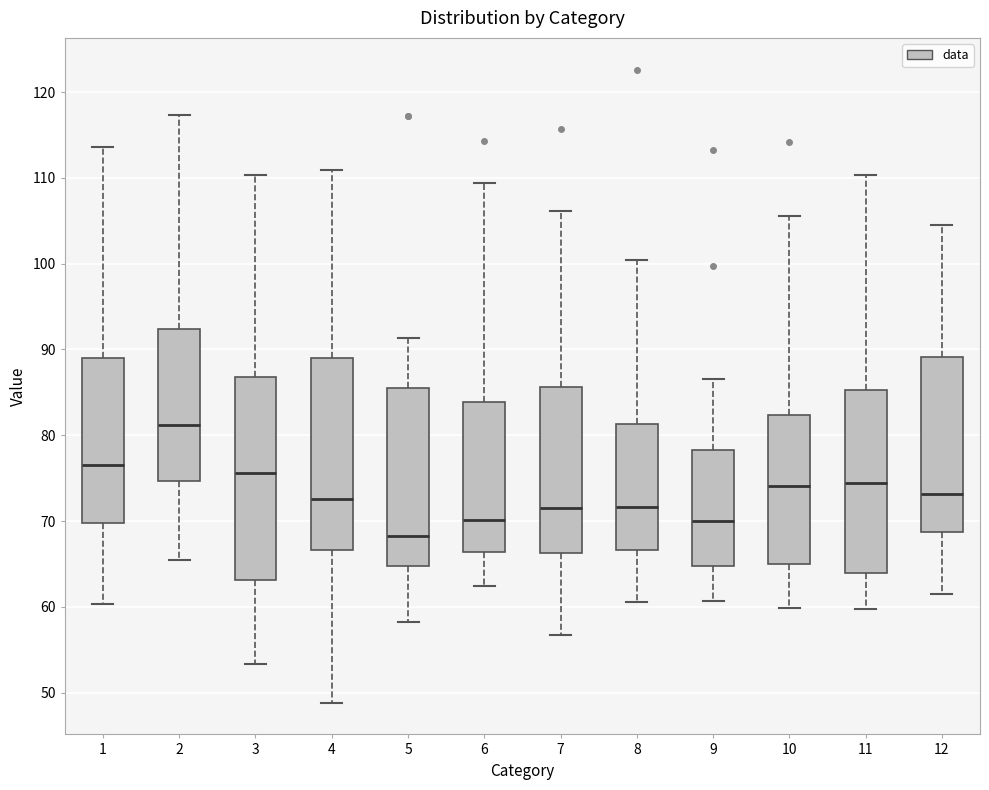

Reading left to right, read every box against the y-axis: the position of its median line, the range the box covers, and the ends of its whiskers. The values are not printed on the chart, so give them approximately, as read against the axis.

1: median 77, box 70 to 89, whiskers 60 to 114
2: median 81, box 75 to 92, whiskers 65 to 117
3: median 76, box 63 to 87, whiskers 53 to 110
4: median 73, box 67 to 89, whiskers 49 to 111
5: median 68, box 65 to 85, whiskers 58 to 91
6: median 70, box 66 to 84, whiskers 62 to 109
7: median 71, box 66 to 86, whiskers 57 to 106
8: median 72, box 67 to 81, whiskers 61 to 100
9: median 70, box 65 to 78, whiskers 61 to 87
10: median 74, box 65 to 82, whiskers 60 to 106
11: median 74, box 64 to 85, whiskers 60 to 110
12: median 73, box 69 to 89, whiskers 62 to 104